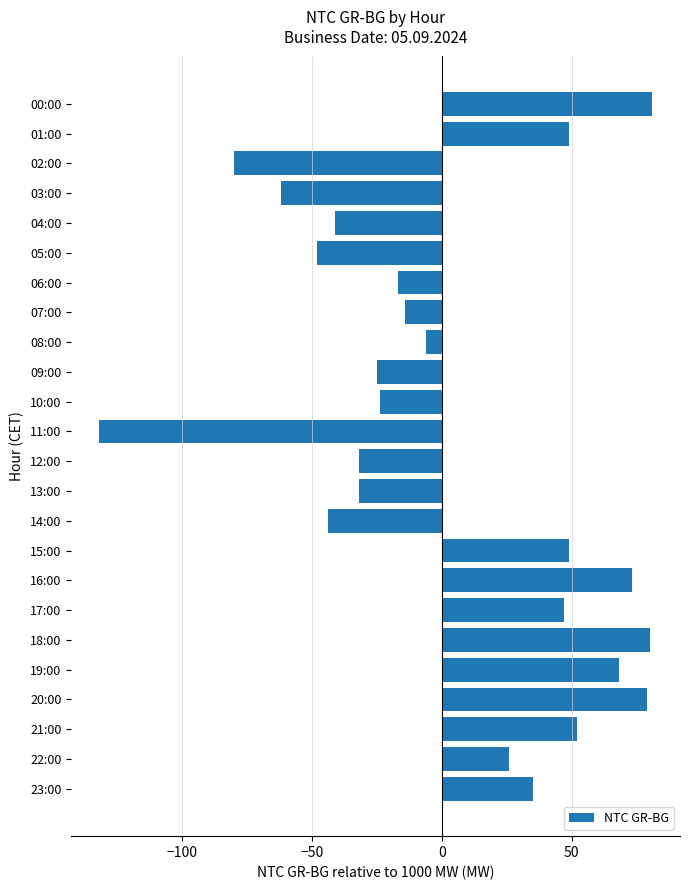

What is the maximum value shown in the chart?

81